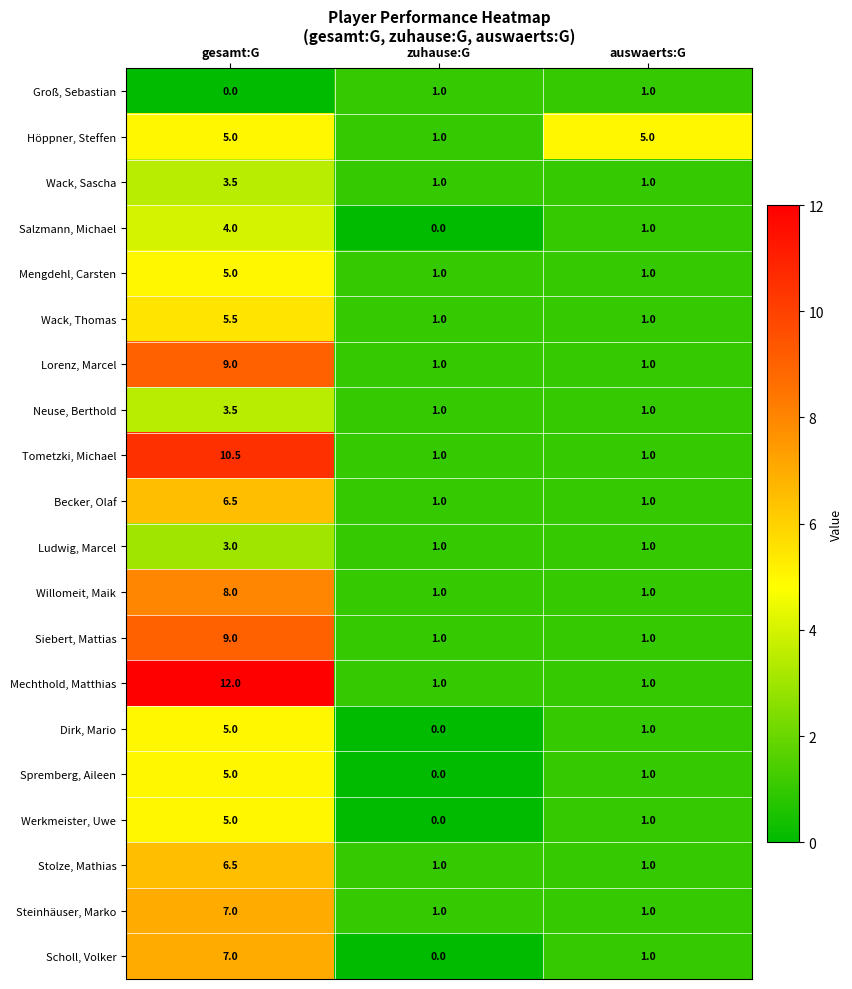

At which category is the sum across all series the highest?

gesamt:G